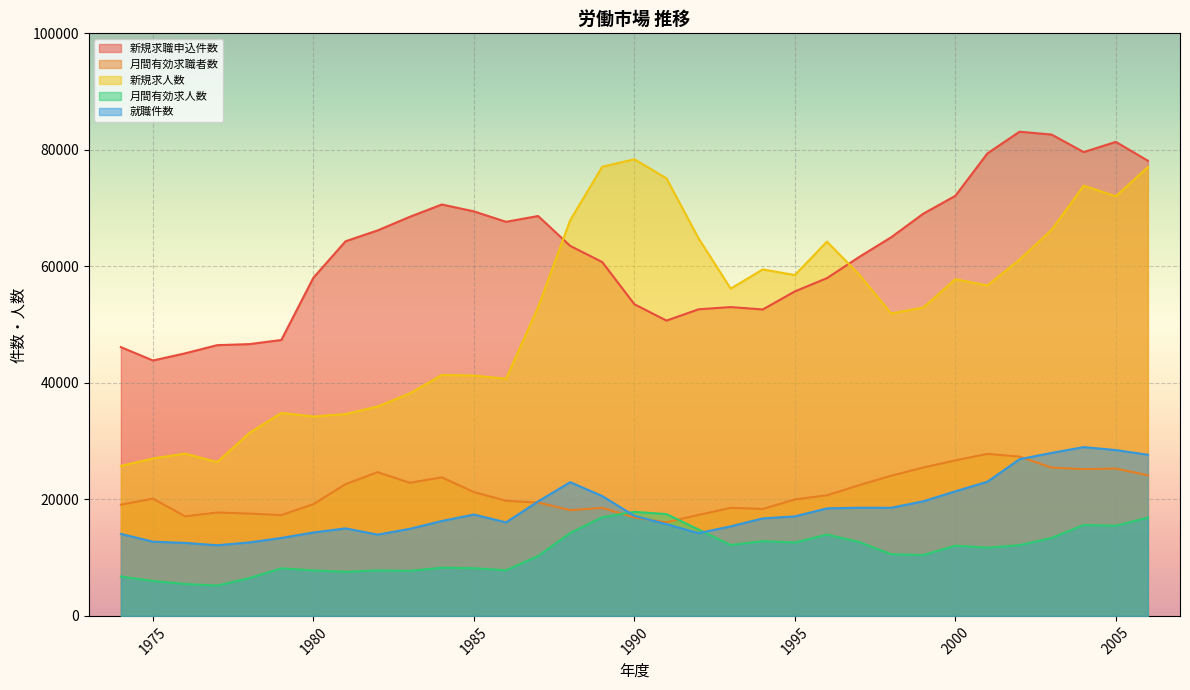

What is the approximate value of 新規求人数 at 1993?

56180